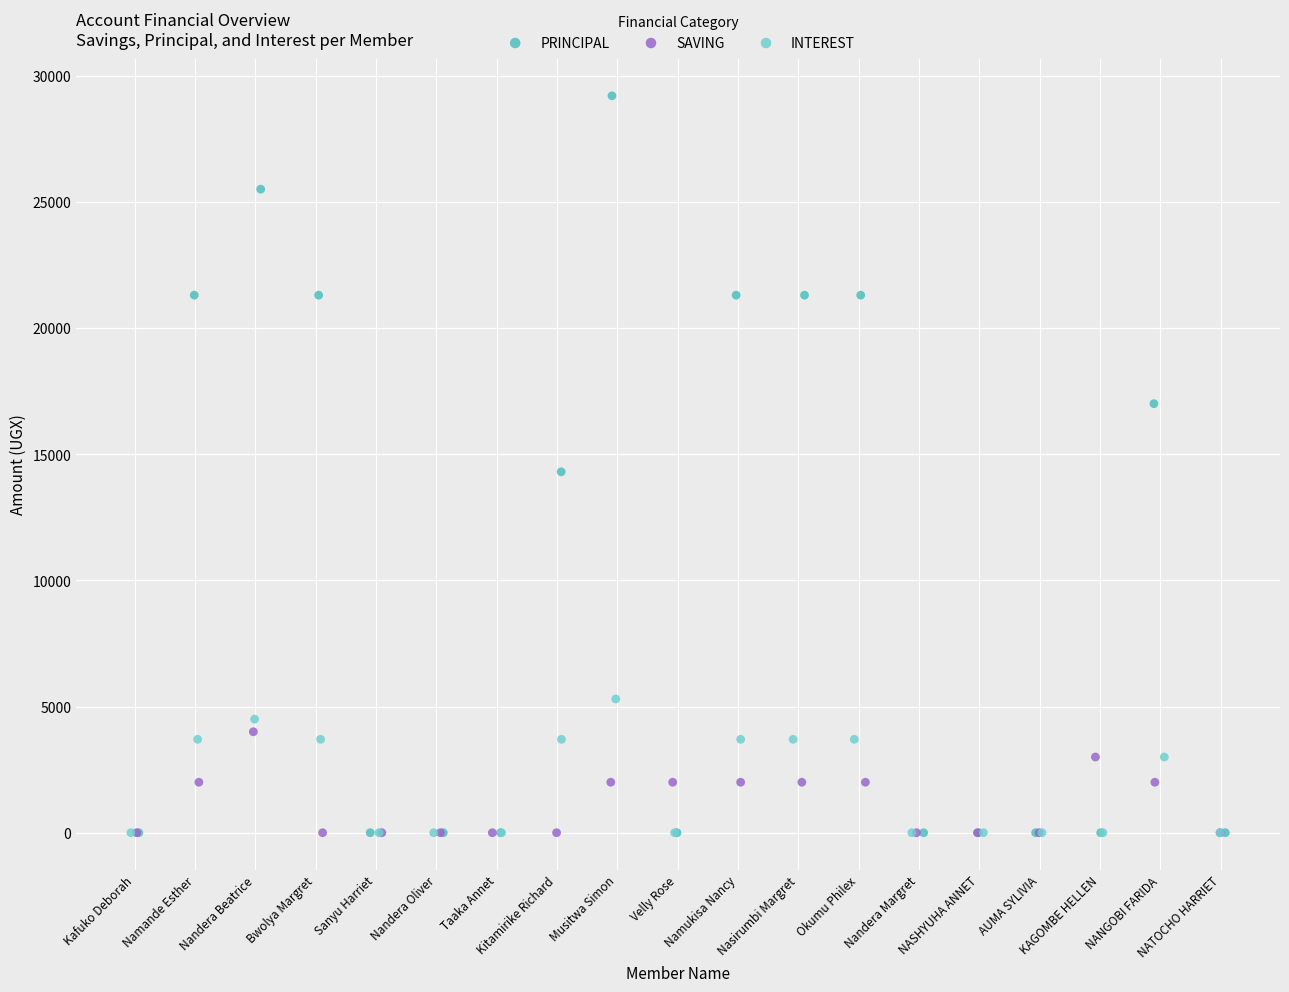

Which series has the largest Y range (max minus min)?

PRINCIPAL